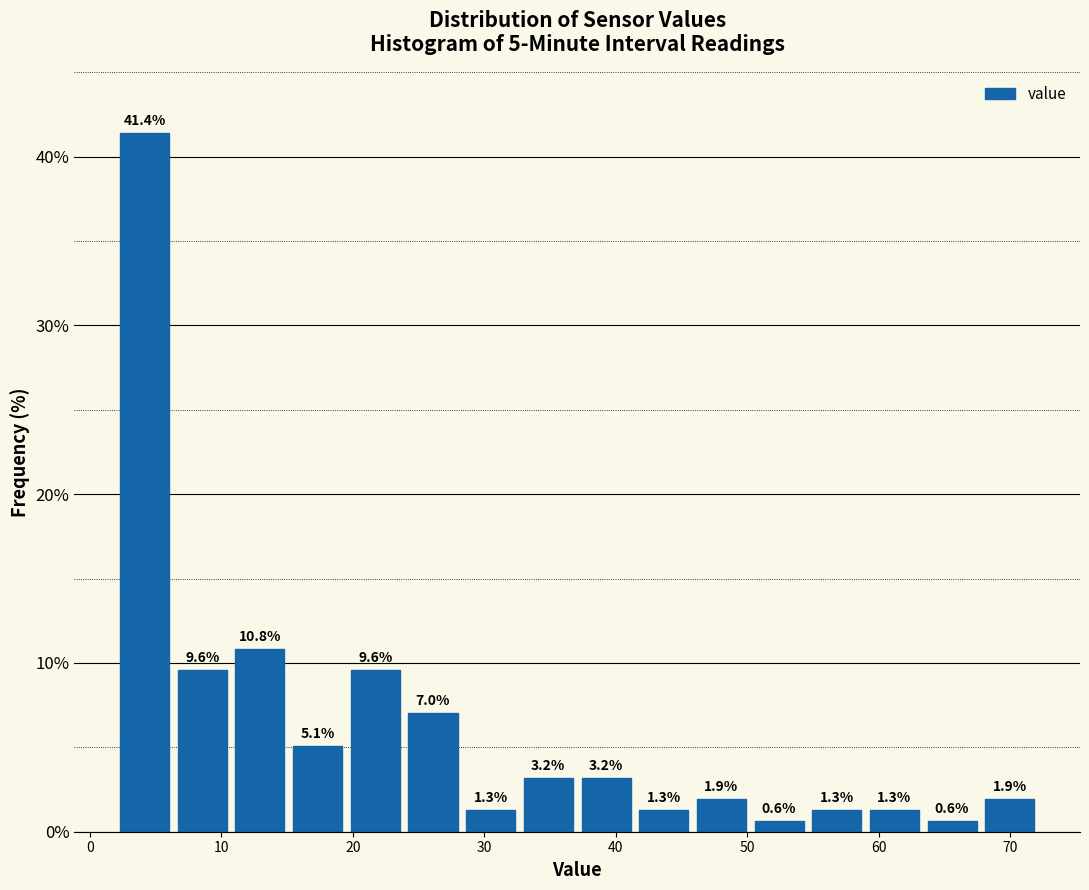

Which range on the x-axis has the tallest bar?

2 to 7